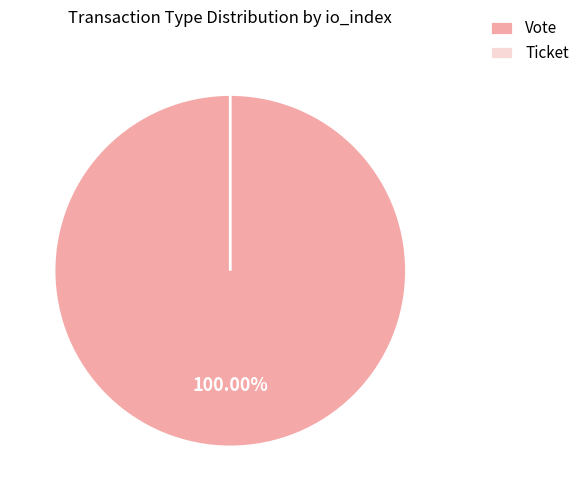

Which category has the smallest portion of the pie?

Ticket